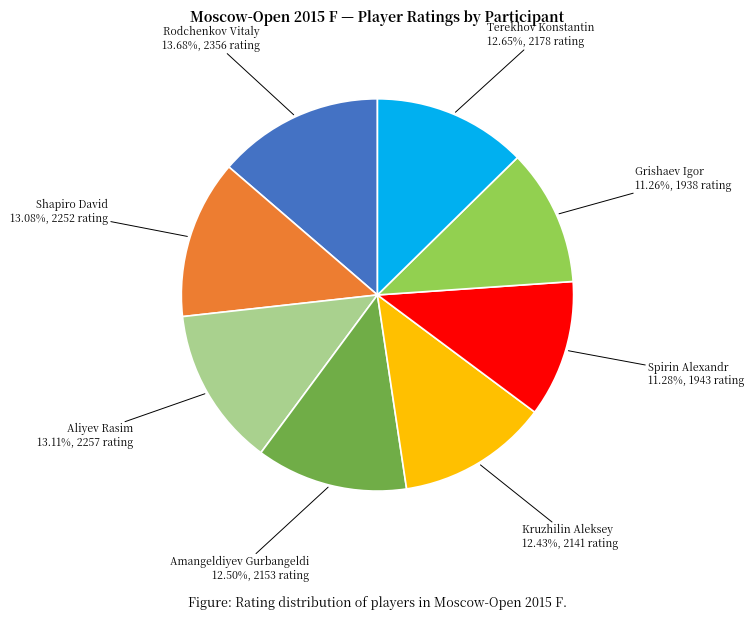

Is Spirin Alexandr the majority of the pie?

No